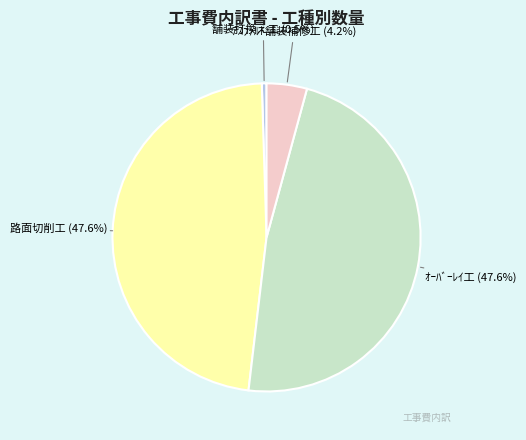

How many segments does this pie chart have?

4